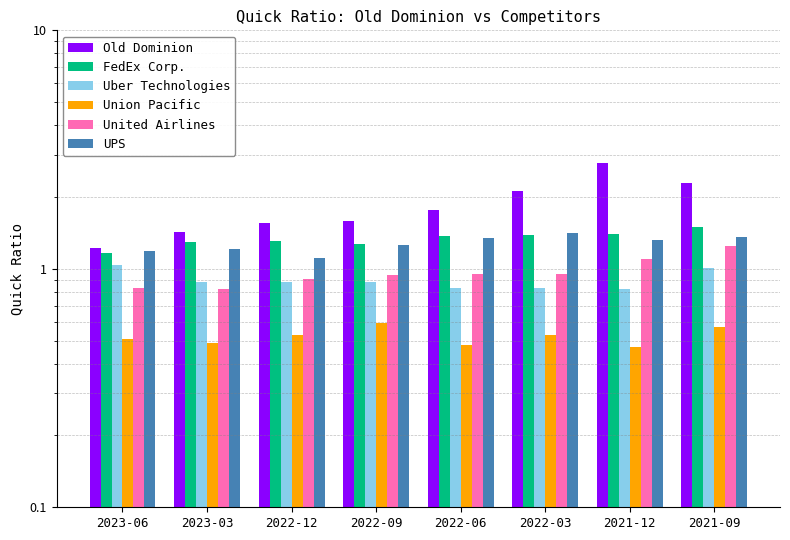

Is the value of UPS at 2021-09 greater than the value of Uber Technologies at 2022-03?

Yes